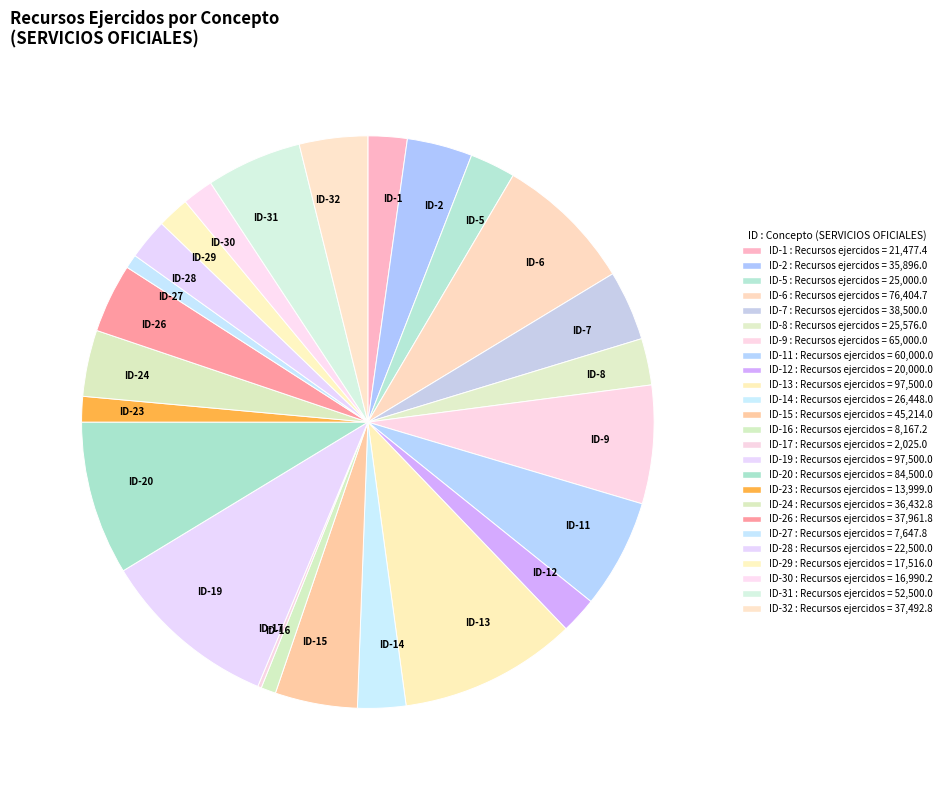

Does ID-20 represent more than half of the total?

No